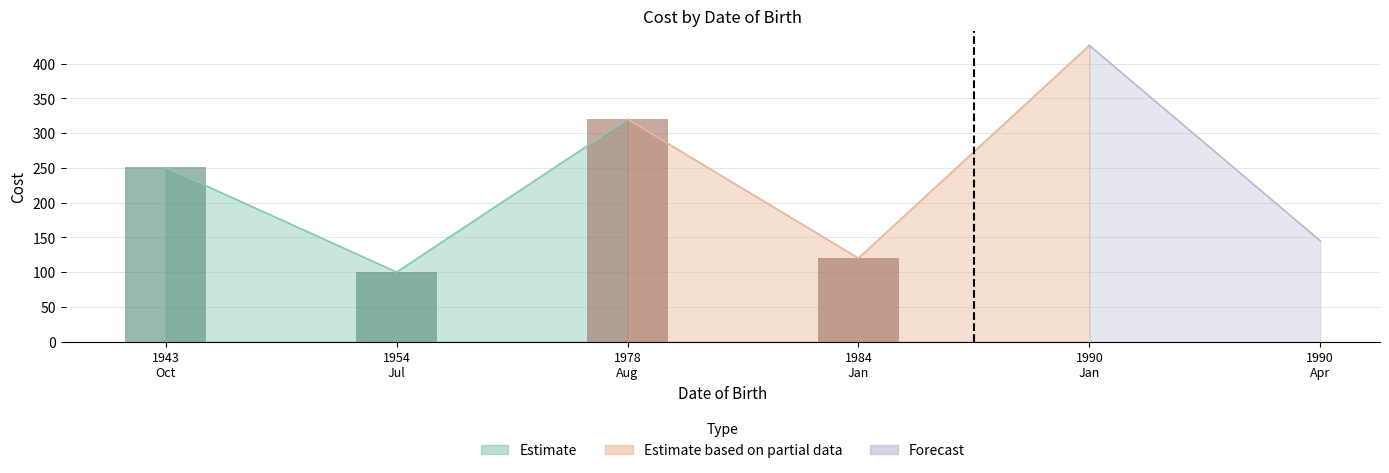

Where is the data nearest to the value 263?

1943-10-31